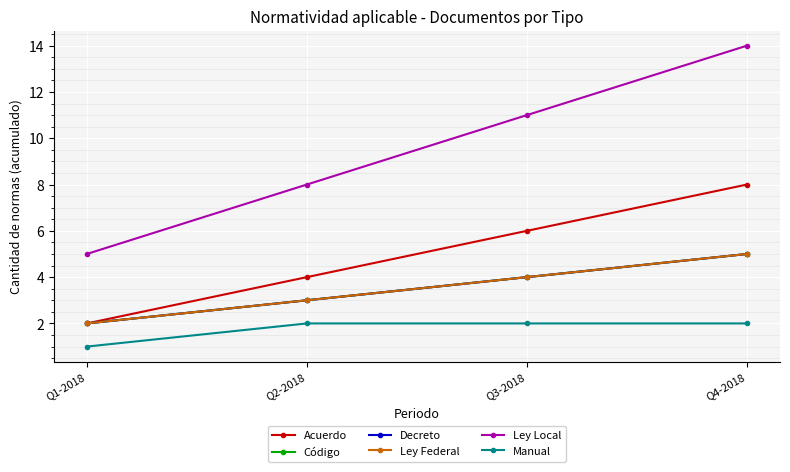

What is the label of the 3rd point from the right?

Q2-2018